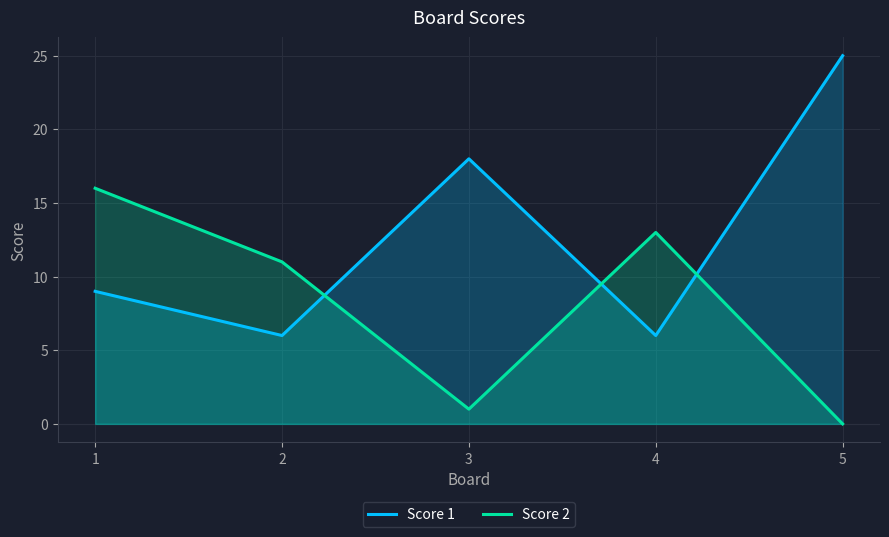

Which label corresponds to the smallest value in the chart?

5